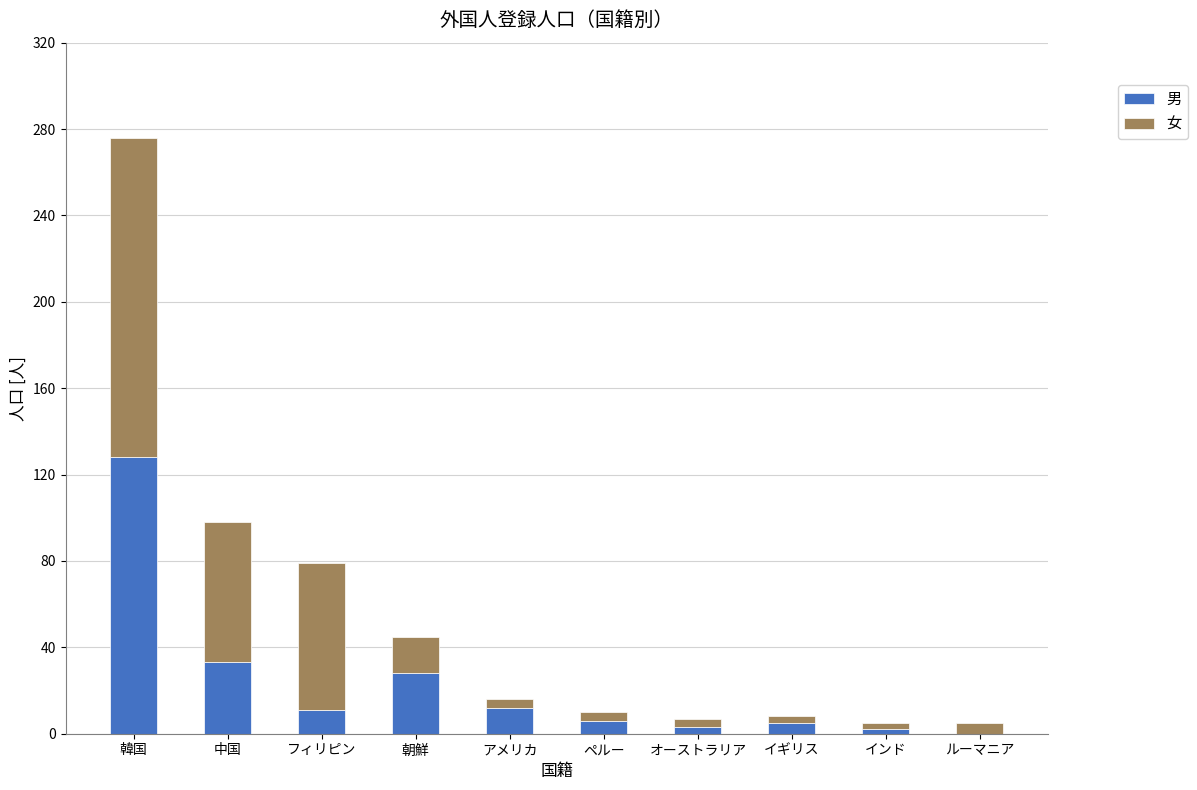

Are the bars grouped side by side (vs. stacked)?

No